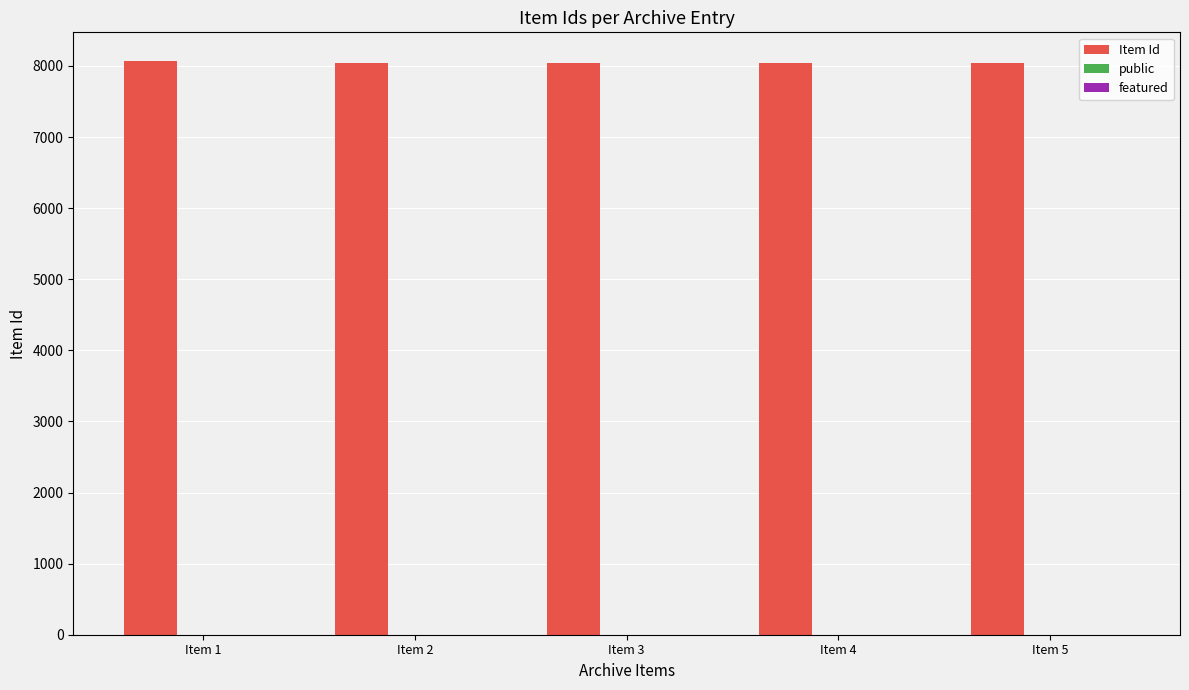

What is the maximum value for Item Id?

8069